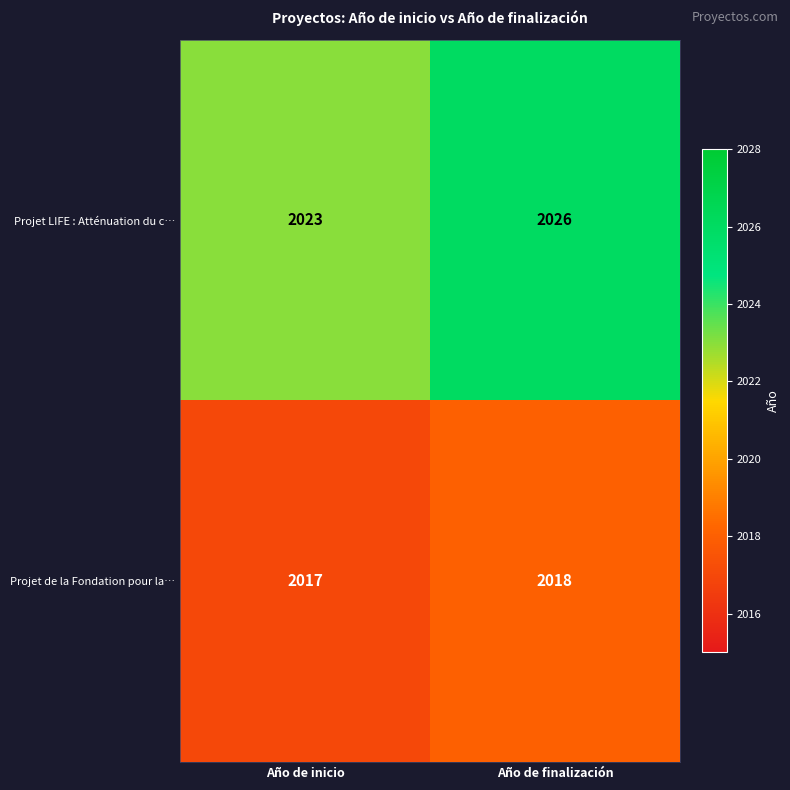

What is the total value across all series at Año de inicio?

4040